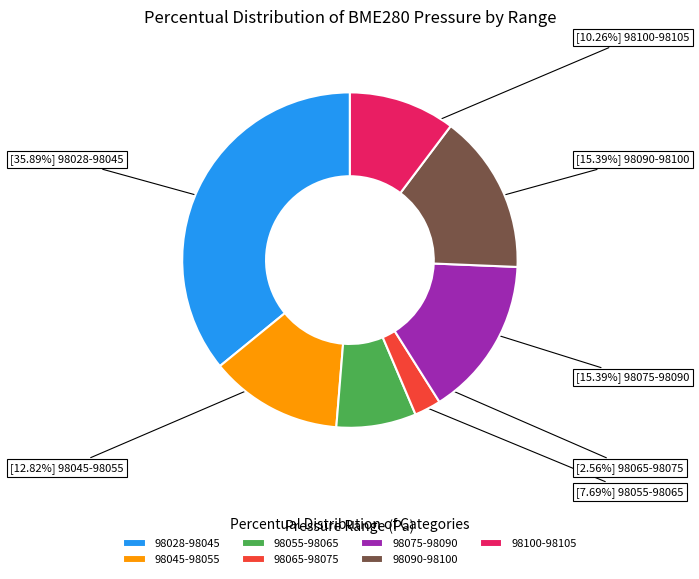

What is the ratio of the value at 98090-98100 to the value at 98100-98105?

1.5